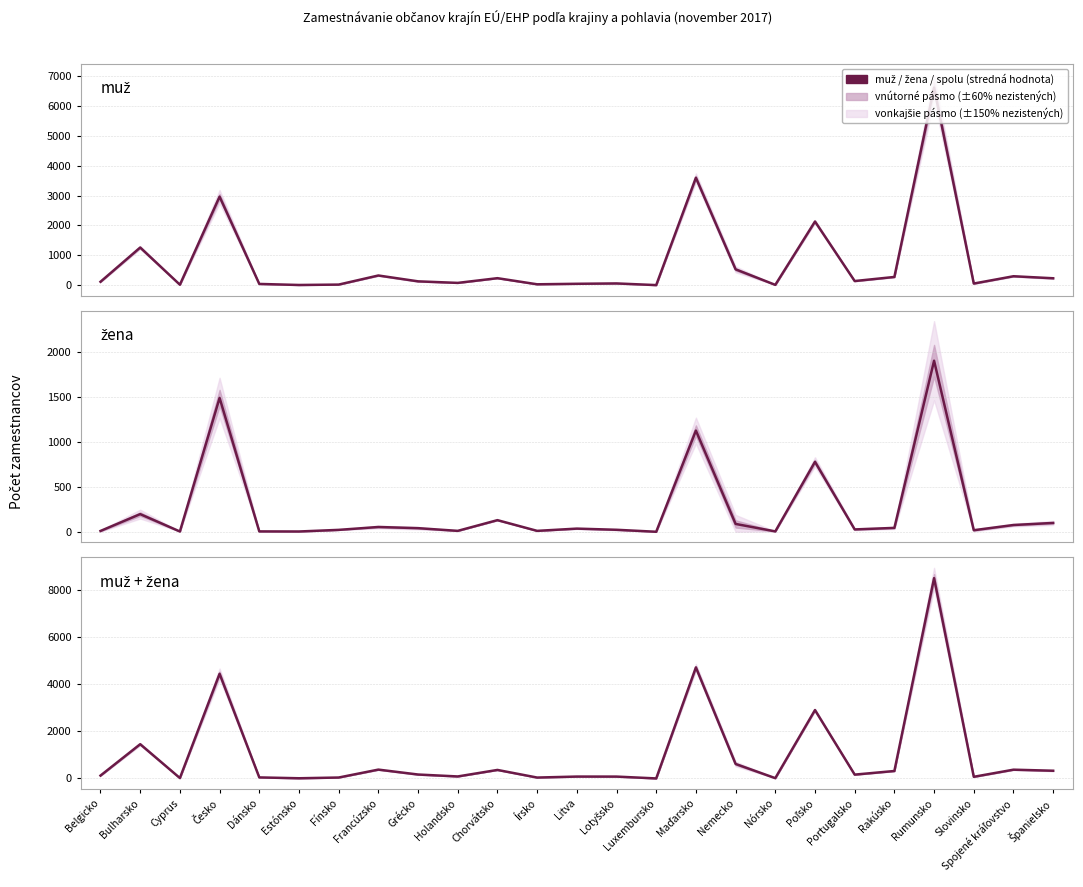

The muž series shows 75 at Holandsko. True or false?

True